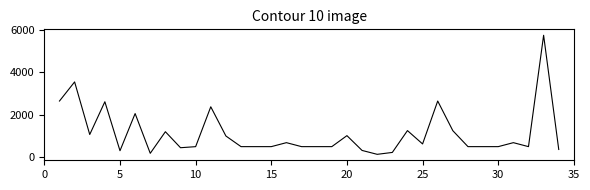

What is the difference between the maximum and minimum values?

5604.0